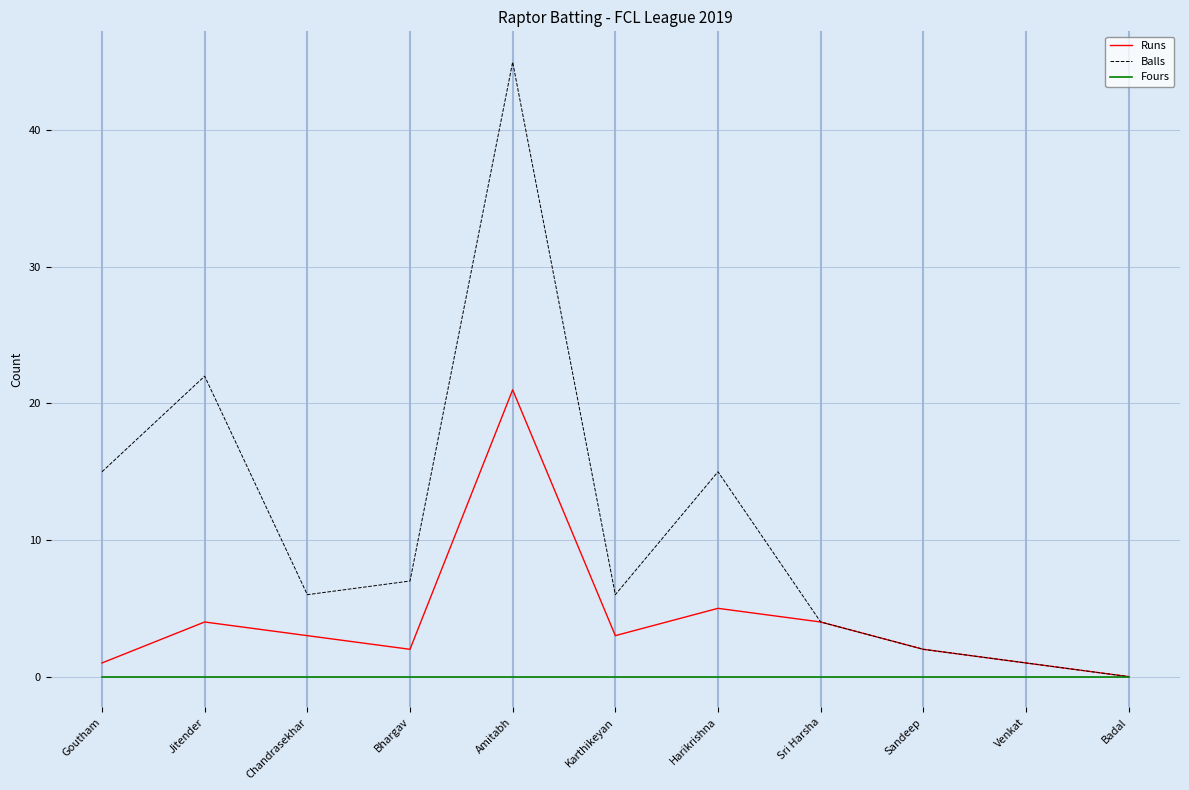

The Balls series shows 1 at Venkat. True or false?

True